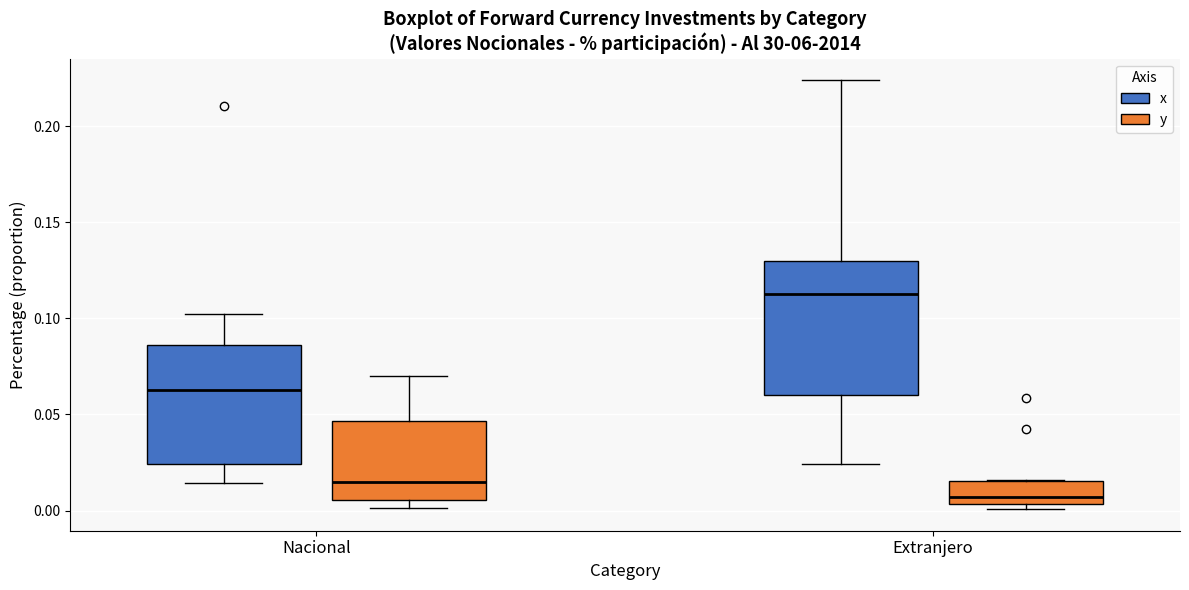

Reading left to right, read every box against the y-axis: the position of its median line, the range the box covers, and the ends of its whiskers. The values are not printed on the chart, so give them approximately, as read against the axis.

Nacional (x): median 0.065, box 0.025 to 0.085, whiskers 0.015 to 0.100
Nacional (y): median 0.015, box 0.005 to 0.045, whiskers 0.000 to 0.070
Extranjero (x): median 0.115, box 0.060 to 0.130, whiskers 0.025 to 0.225
Extranjero (y): median 0.005 (just above the box's lower edge), box 0.005 to 0.015, whiskers 0.000 to 0.015